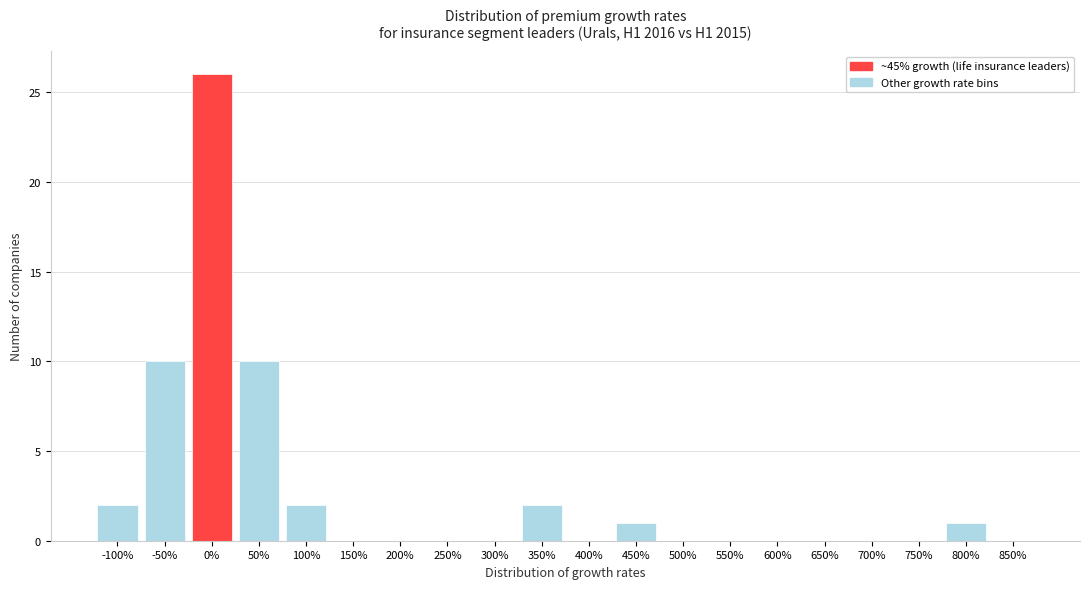

Reading left to right, list all the values displayed in this chart.

-100%=2	-50%=10	0%=26	50%=10	100%=2	150%=0	200%=0	250%=0	300%=0	350%=2	400%=0	450%=1	500%=0	550%=0	600%=0	650%=0	700%=0	750%=0	800%=1	850%=0